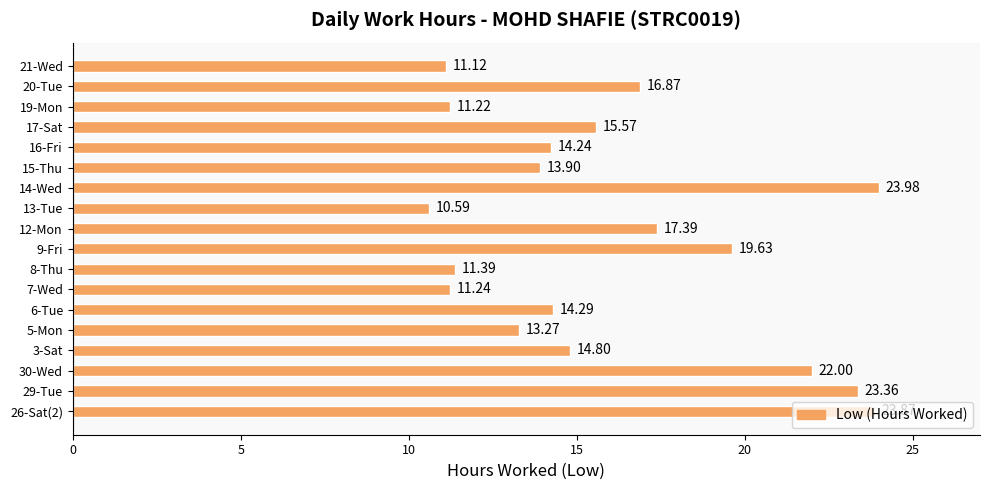

What is the average value?

16.0